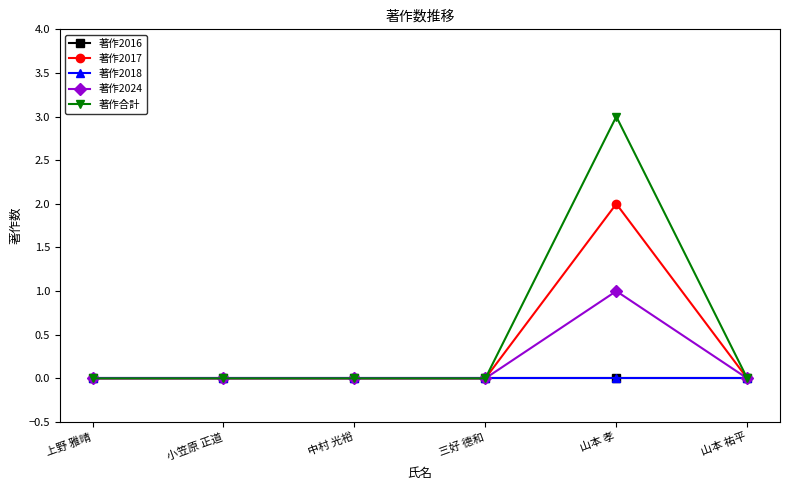

What position from the left is 小笠原 正道?

2